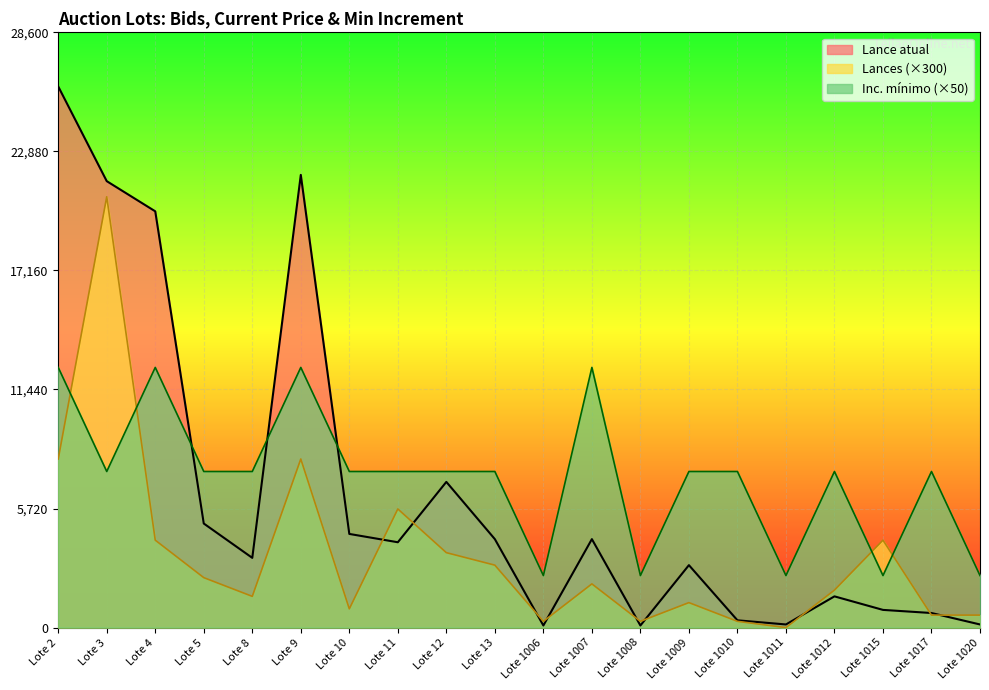

Which category has the lowest value across all series?

Lote 1011